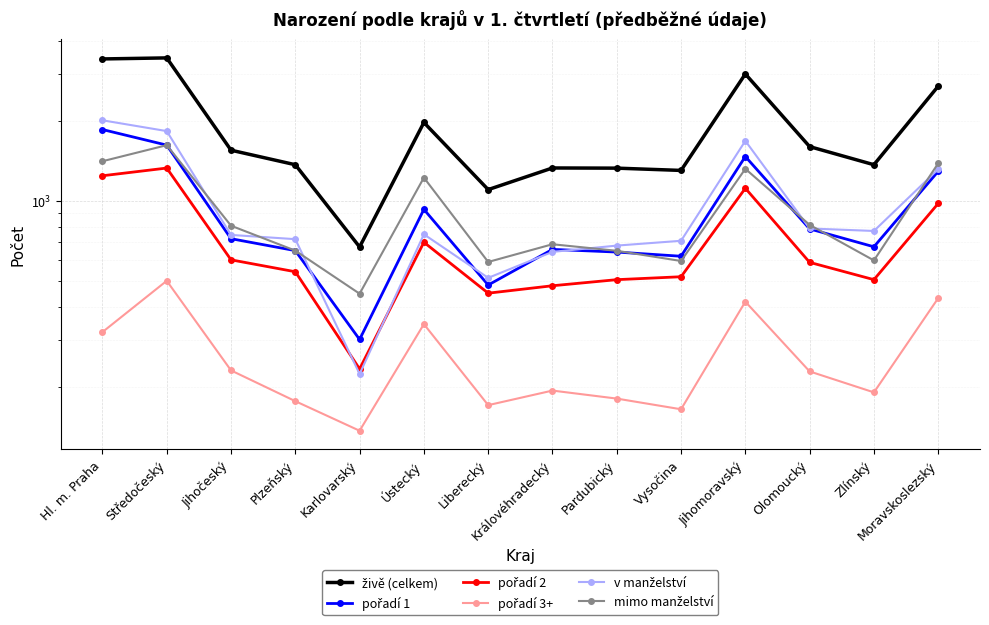

What position from the left is Jihočeský?

3